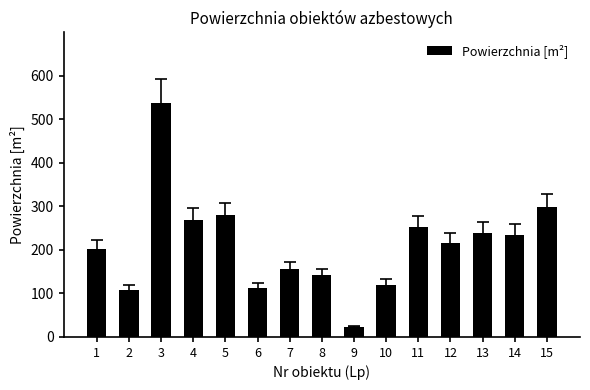

Where does the data first go above 216?

3